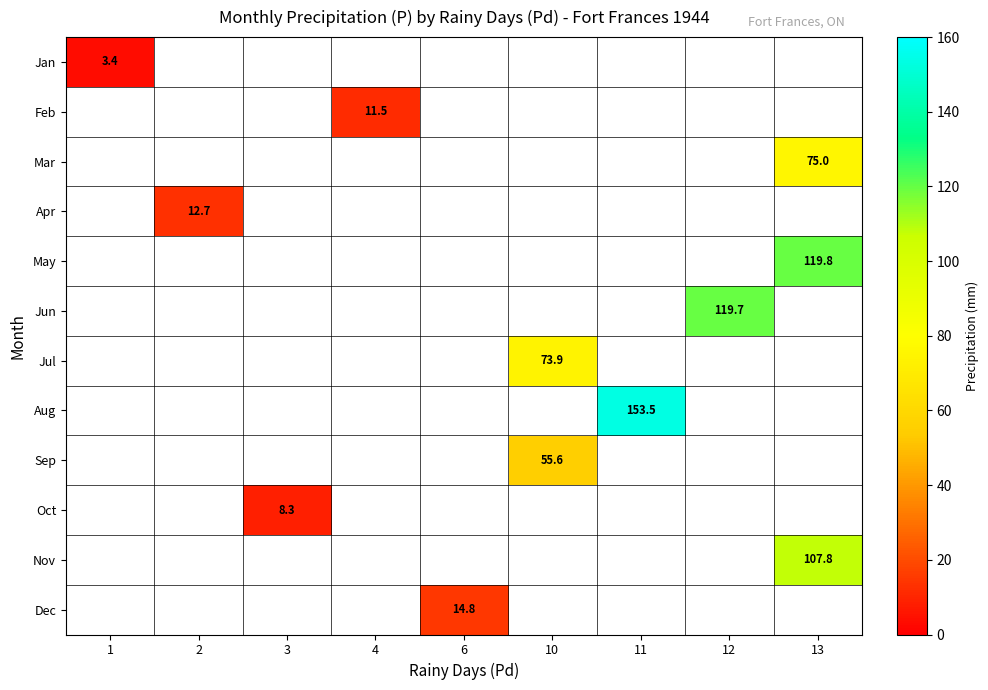

Count the number of data series in this chart.

12